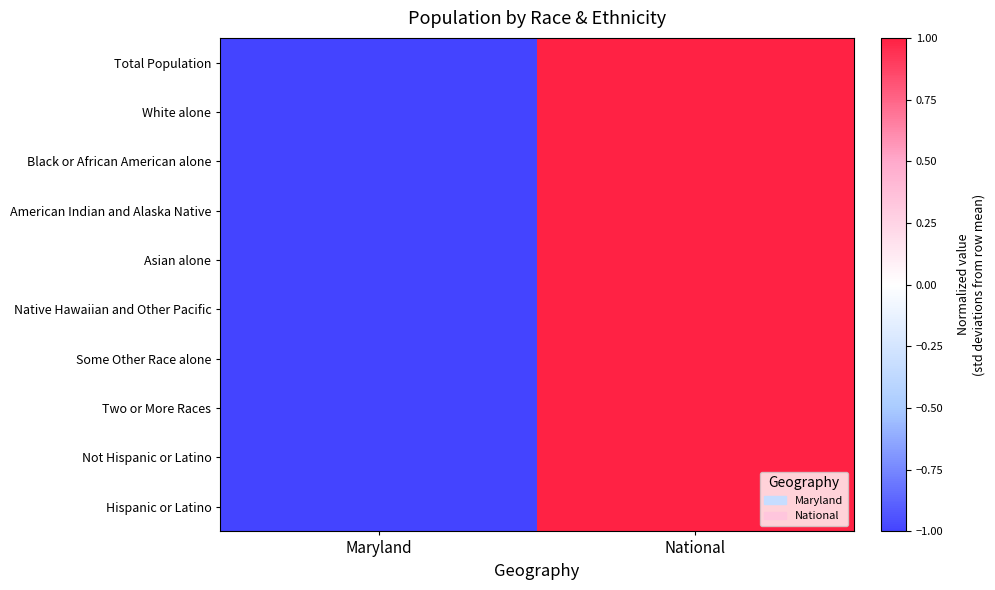

Rank the series at Maryland from highest to lowest value.

Total Population, White alone, Black or African American alone, American Indian and Alaska Native, Asian alone, Native Hawaiian and Other Pacific, Some Other Race alone, Two or More Races, Not Hispanic or Latino, Hispanic or Latino